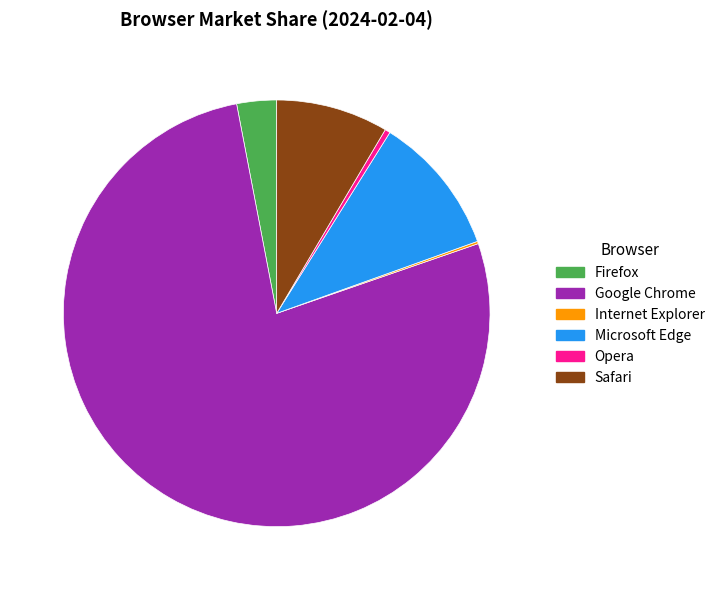

Is the sum of Microsoft Edge and Safari greater than half?

No